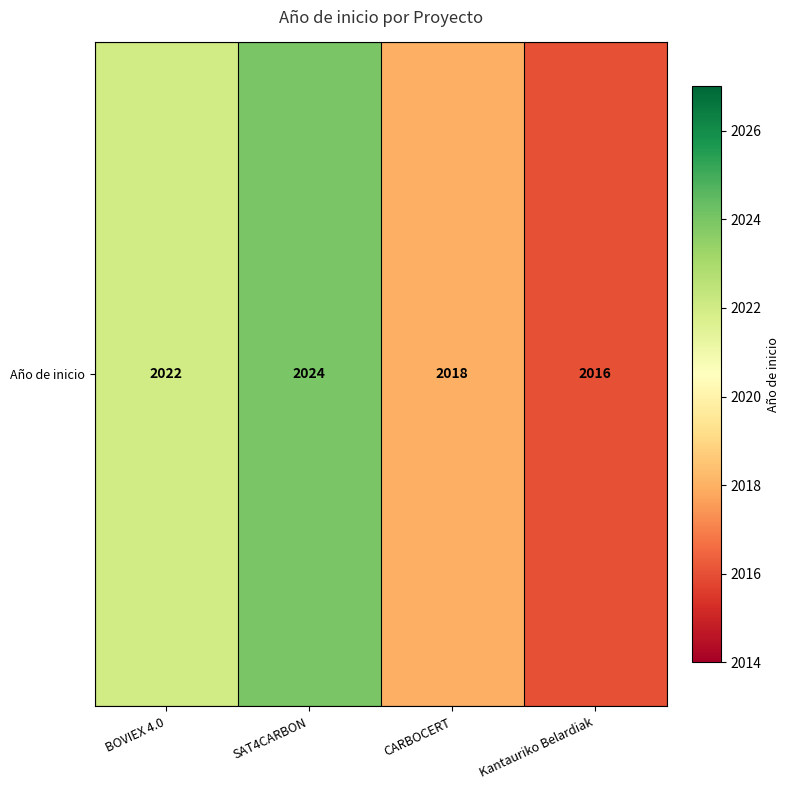

Is it true that the value at CARBOCERT is 2018?

True